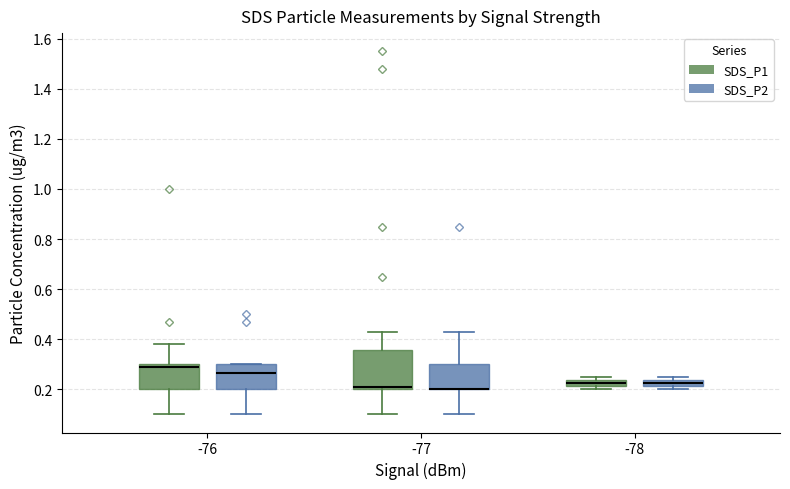

Which box is the tallest, from its lower edge to its upper edge?

-77 (SDS_P1)